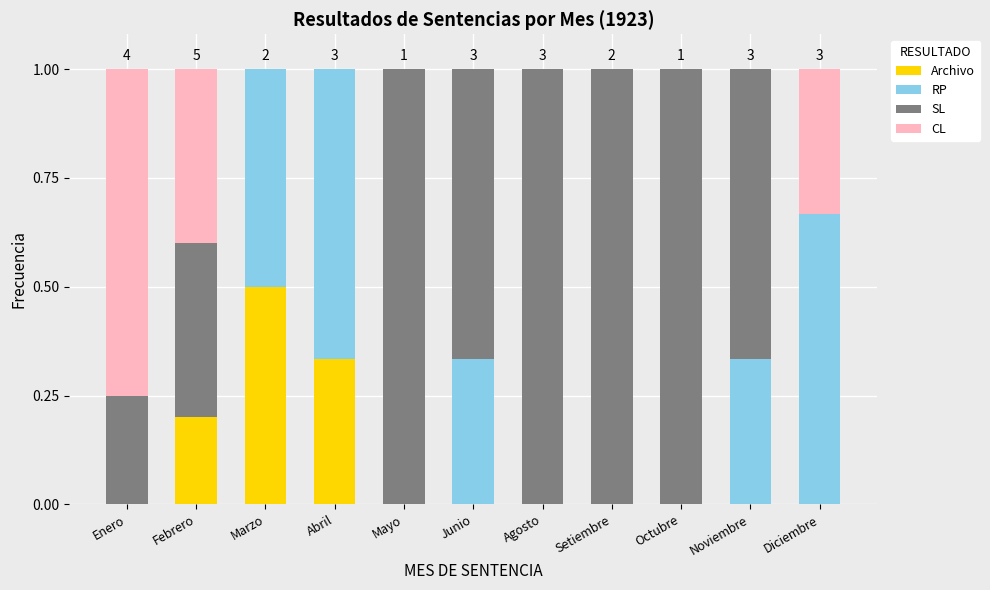

What is the highest value of the Archivo series?

0.5